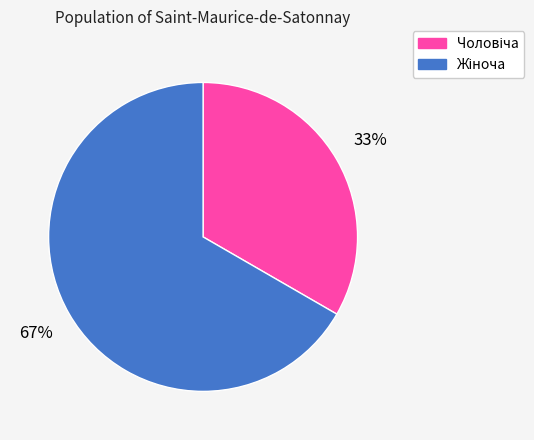

To the nearest percent, what is the average slice percentage?

50%